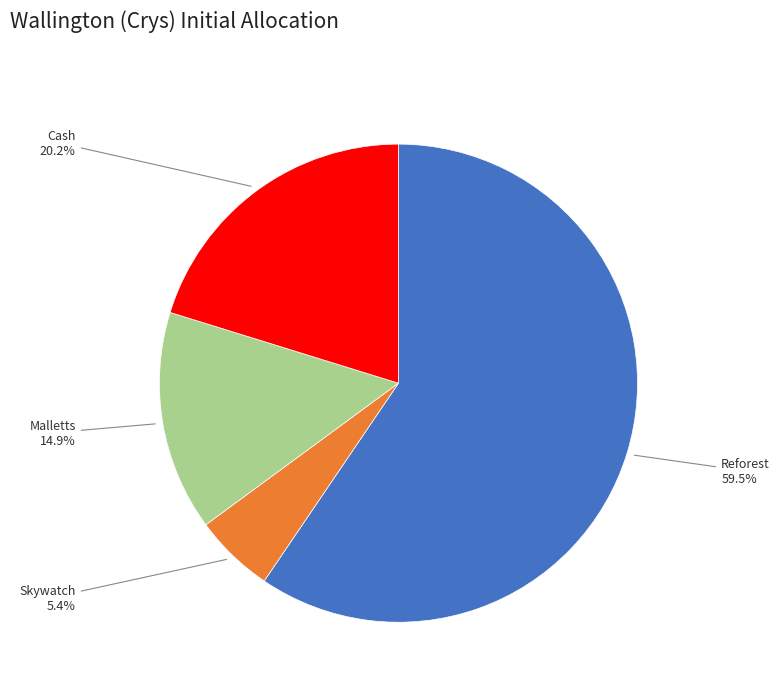

Which slice is the largest?

Reforest